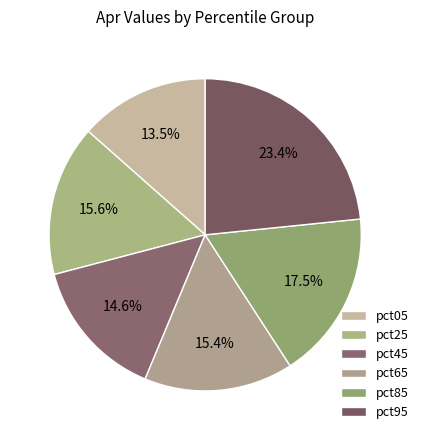

What is the largest slice in the pie chart?

pct95